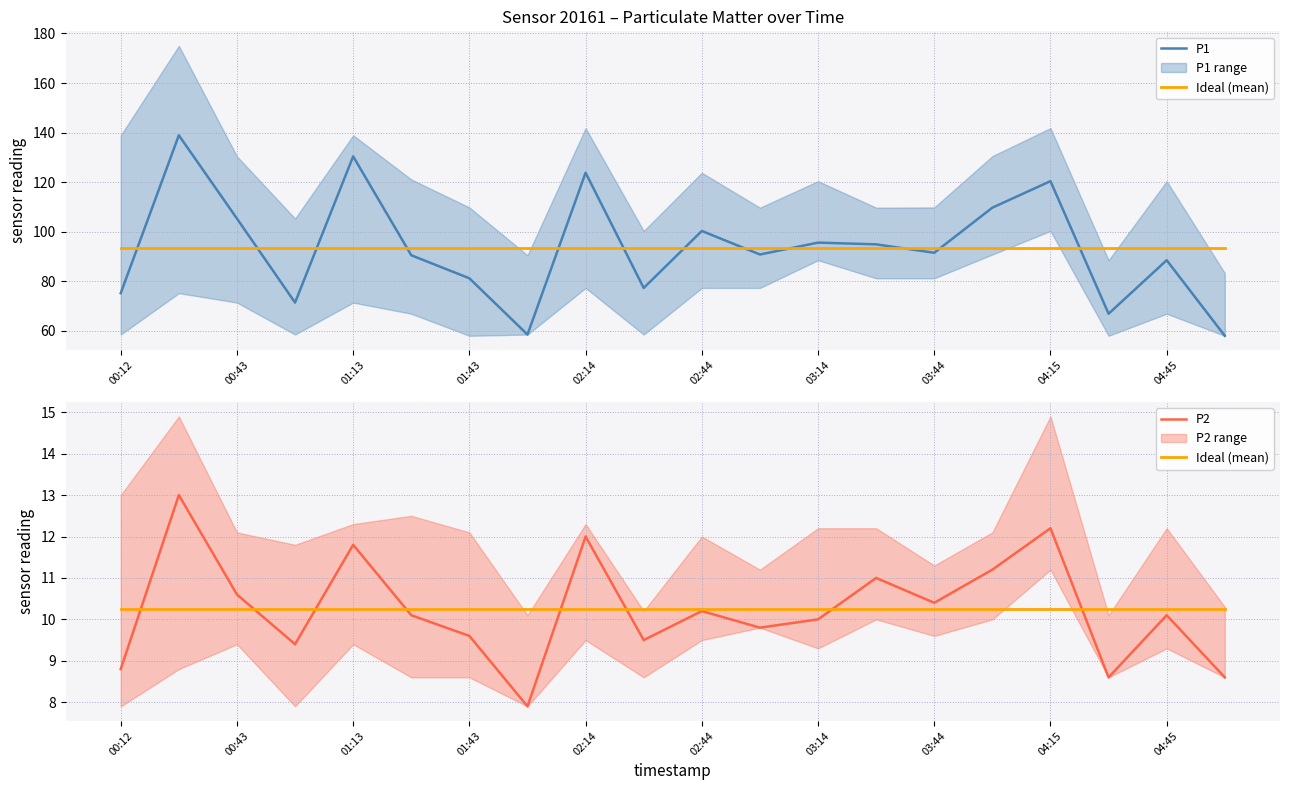

How many lines are shown in the chart?

3